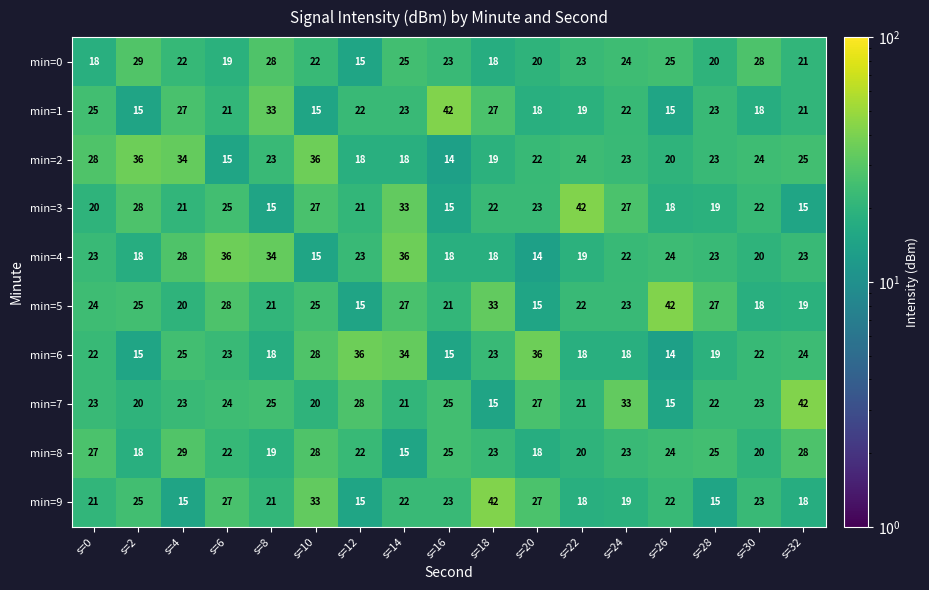

What is the total value across all series at s=12?

215